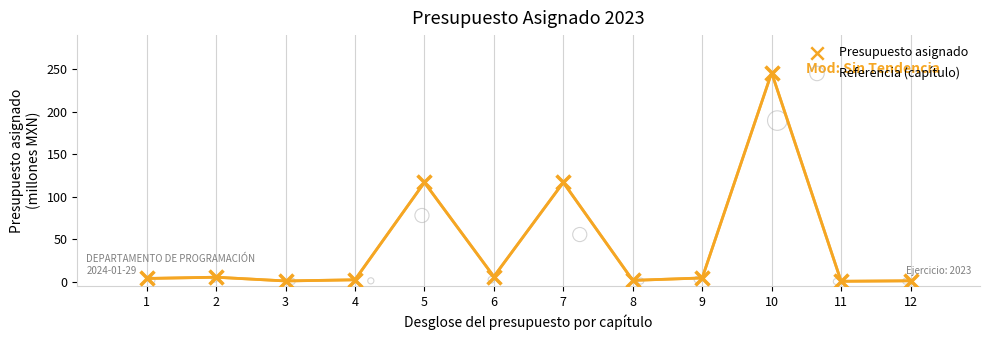

Which series reaches the maximum Y coordinate?

Presupuesto asignado